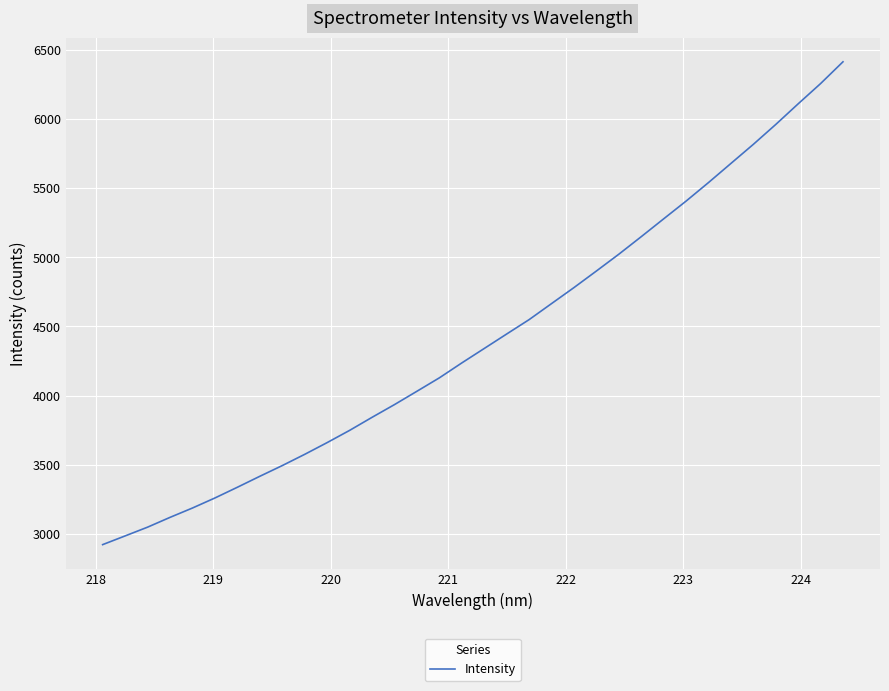

What is the greatest value displayed?

6413.9